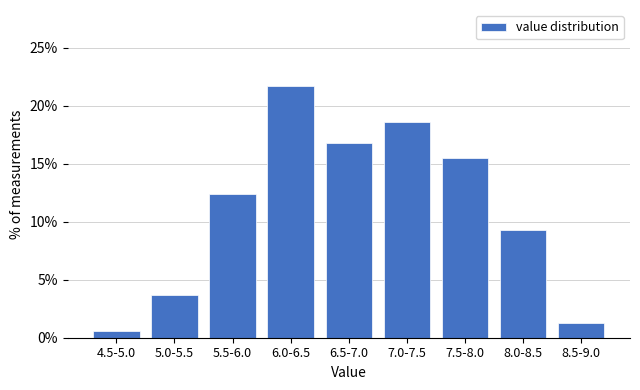

Reading right to left, transcribe all the data shown in this chart.

8.5-9.0=1.2	8.0-8.5=9.3	7.5-8.0=15.5	7.0-7.5=18.6	6.5-7.0=16.8	6.0-6.5=21.7	5.5-6.0=12.4	5.0-5.5=3.7	4.5-5.0=0.6